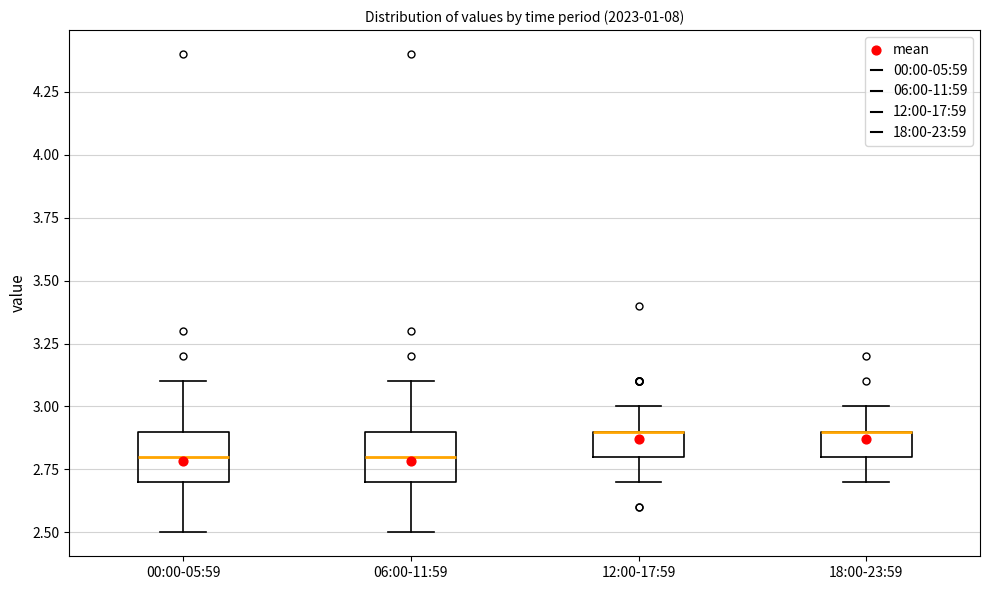

Reading left to right, read every box against the y-axis: the position of its median line, the range the box covers, and the ends of its whiskers. The values are not printed on the chart, so give them approximately, as read against the axis.

00:00-05:59: median 2.8, box 2.7 to 2.9, whiskers 2.5 to 3.1
06:00-11:59: median 2.8, box 2.7 to 2.9, whiskers 2.5 to 3.1
12:00-17:59: median 2.9 (drawn on the box's upper edge), box 2.8 to 2.9, whiskers 2.7 to 3.0
18:00-23:59: median 2.9 (drawn on the box's upper edge), box 2.8 to 2.9, whiskers 2.7 to 3.0